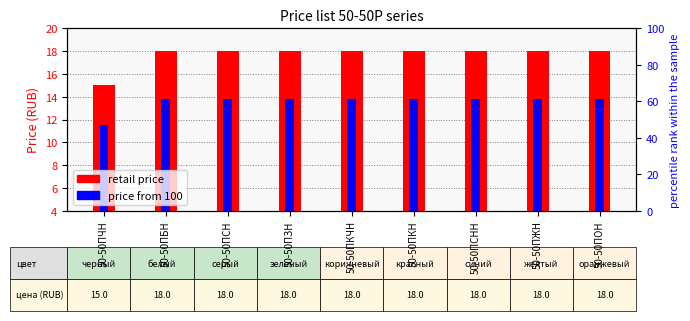

Reading left to right, what are all the values shown in this chart?

retail price: 15.0	18.0	18.0	18.0	18.0	18.0	18.0	18.0	18.0
price from 100: 11.5	13.8	13.8	13.8	13.8	13.8	13.8	13.8	13.8